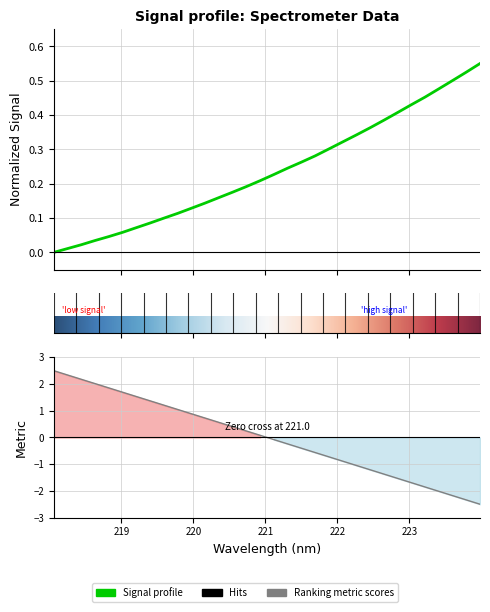

True or false: the data shows 0.3 at 222.263.

True